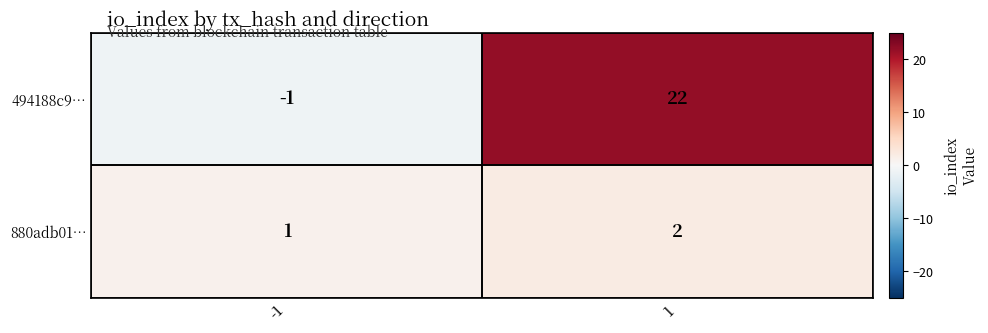

Is it true that 880adb01… equals 1 at 1?

False